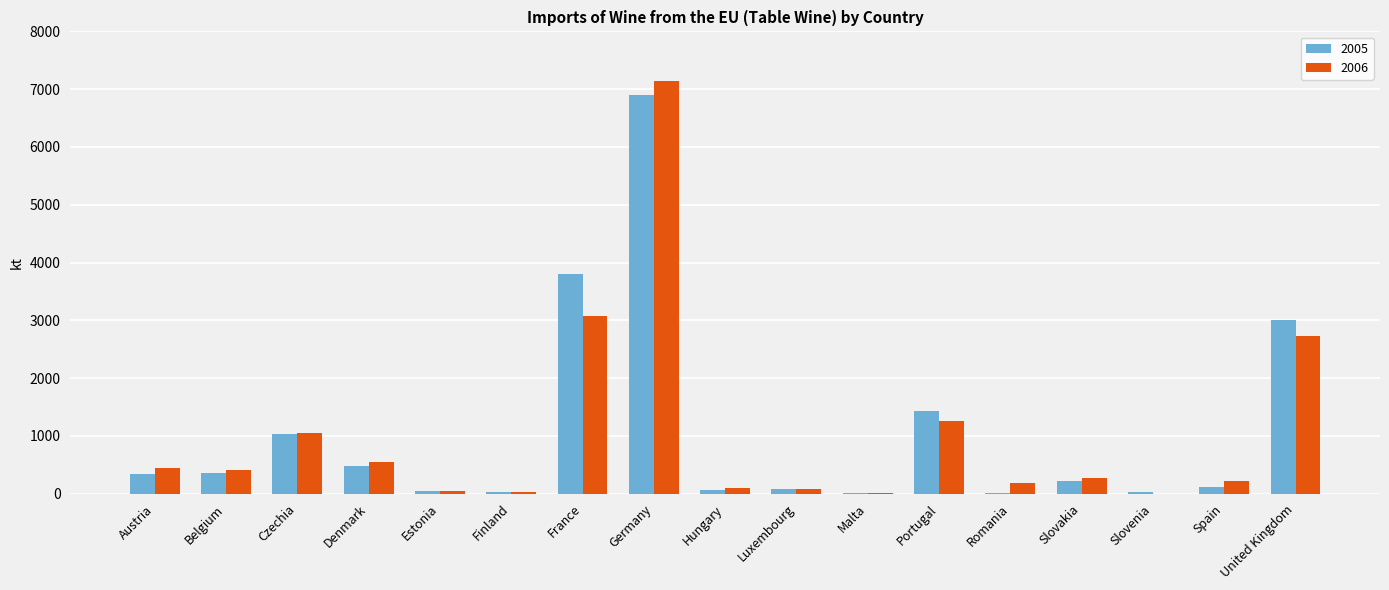

What is the sum of all 2005 values?

17916.0